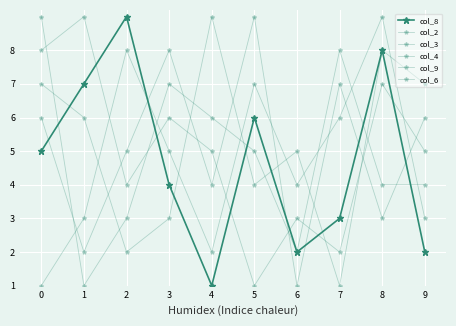

How many data points in col_2 are less than 5?

5